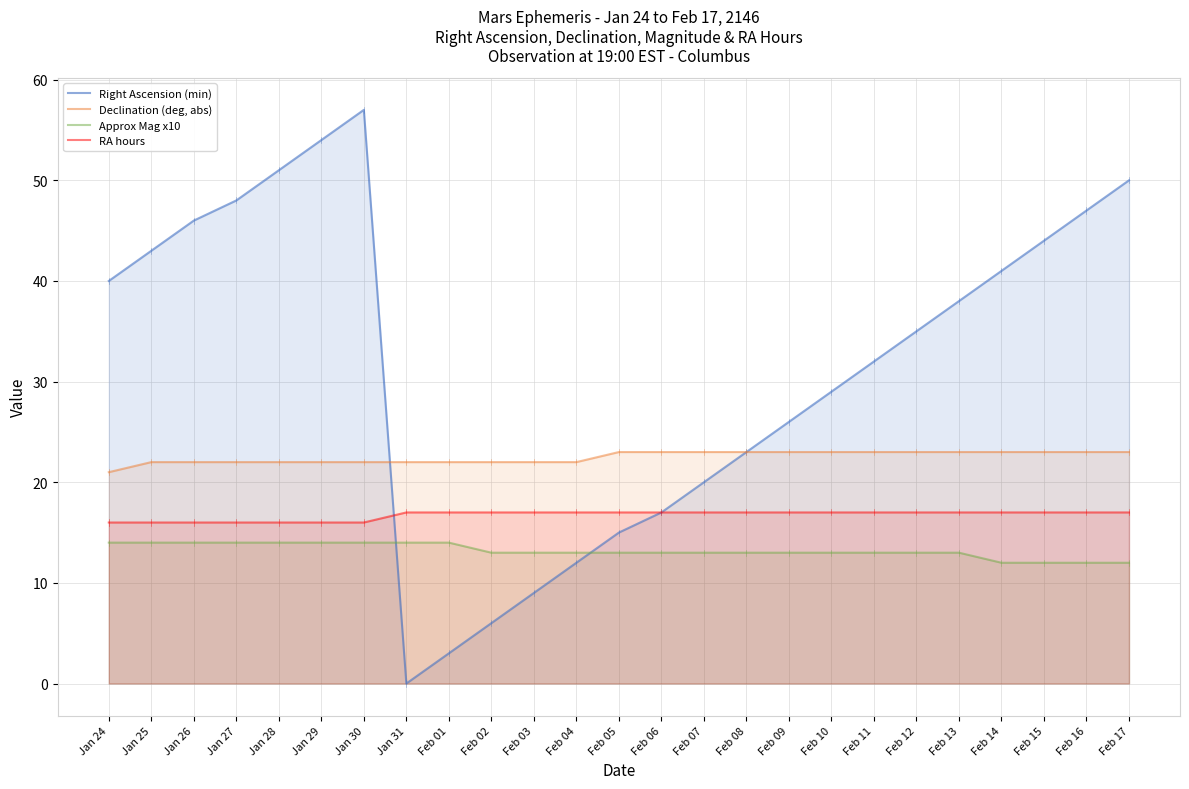

How many positive values does the Right Ascension (min) series have?

24